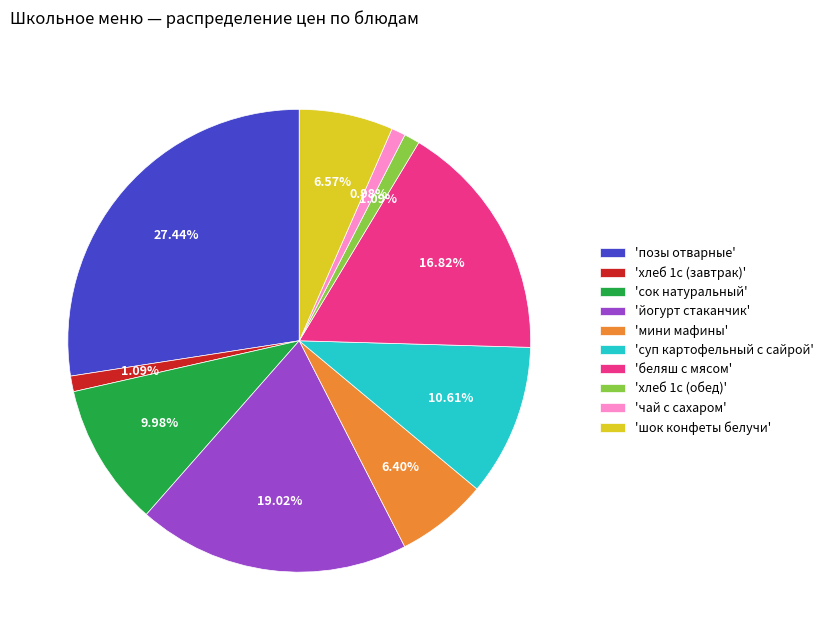

Which slice is the largest?

'позы отварные'